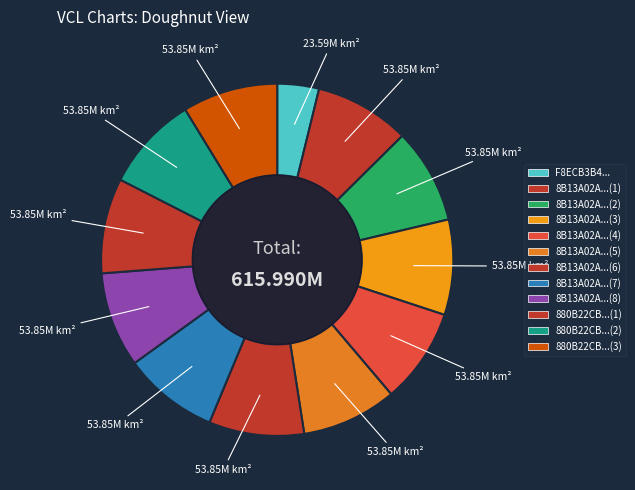

Rank the categories by value from lowest to highest.

F8ECB3B4E1189E6CC6EF4877F010723C, 8B13A02AA5EB5C0D0233BA3E73069022, 8B13A02AA5EB5C0D586406B209405AFE, 8B13A02AA5EB5C0D193522B612C7D8E3, 8B13A02AA5EB5C0DDA819BA16AC316AB, 8B13A02AA5EB5C0DCBA636A7F9AD9D75, 8B13A02AA5EB5C0D4AD3B1BFD5FE78E4, 8B13A02AA5EB5C0DD3072A6392F70C81, 8B13A02AA5EB5C0D2009D3D9AE581437, 880B22CBD612A749256F7627A797F3D4, 880B22CBD612A7492ED5A8FAA445B4AC, 880B22CBD612A74959B323D35B1F8377